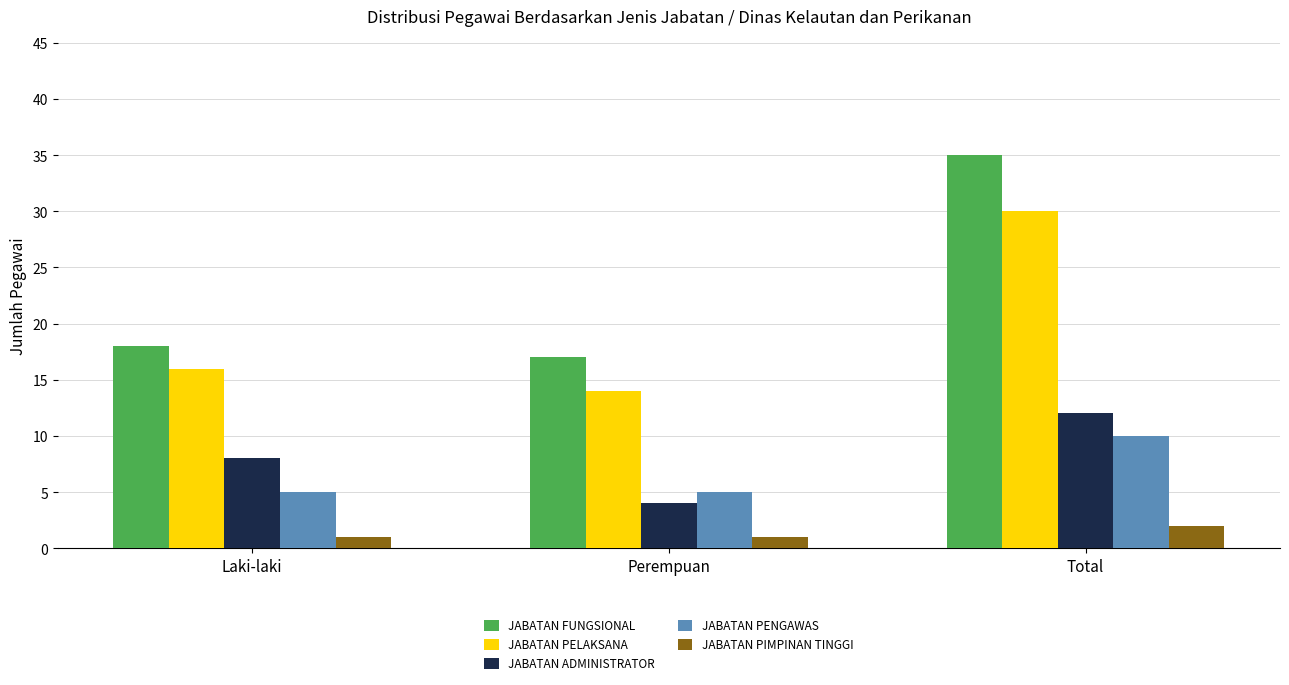

What are all the series names shown in the legend?

JABATAN FUNGSIONAL, JABATAN PELAKSANA, JABATAN ADMINISTRATOR, JABATAN PENGAWAS, JABATAN PIMPINAN TINGGI